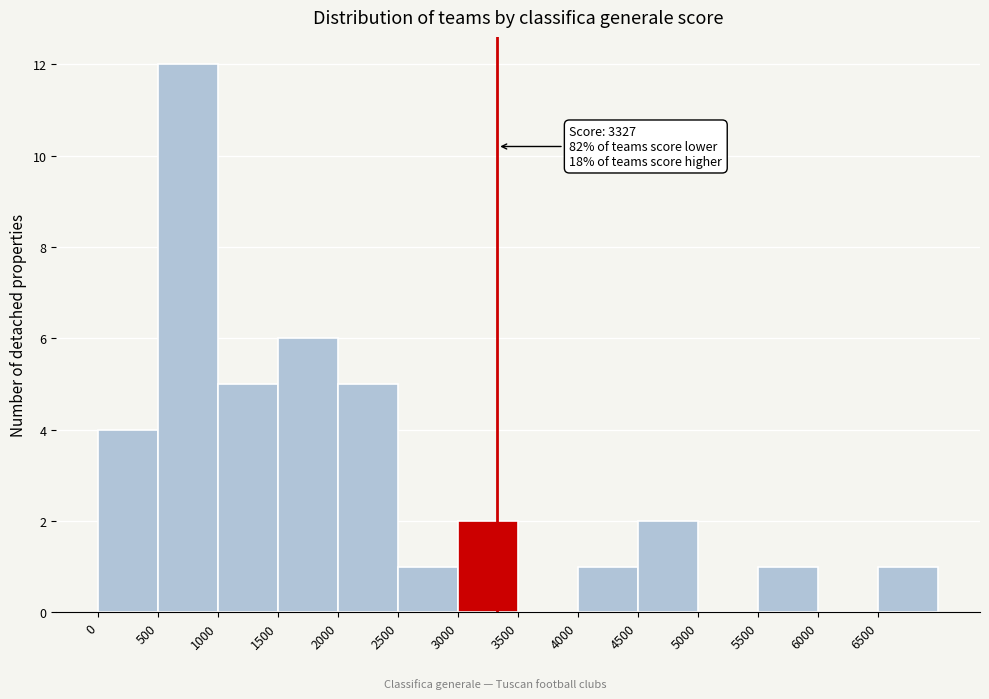

Over which range of the x-axis is the bar tallest?

500 to 1000